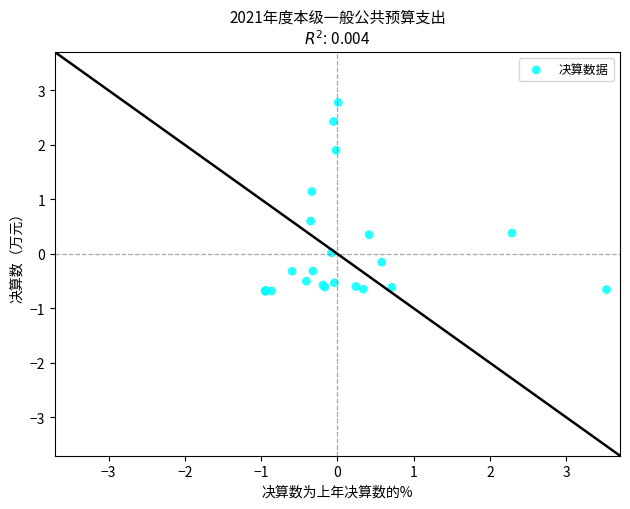

What Y value in the scatter plot is closest to 1?

1.1